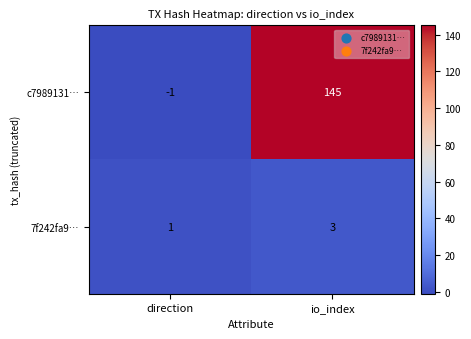

Reading left to right, what are all the values shown in this chart?

c7989131…: direction=-1	io_index=145
7f242fa9…: direction=1	io_index=3